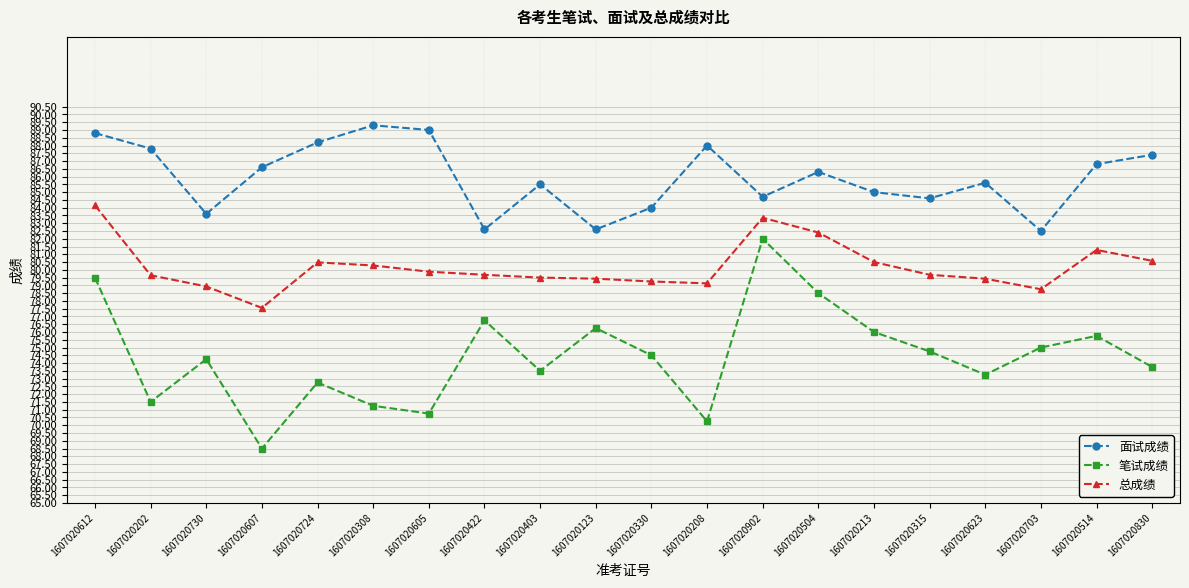

At which category does the chart reach its peak across all series?

1607020308